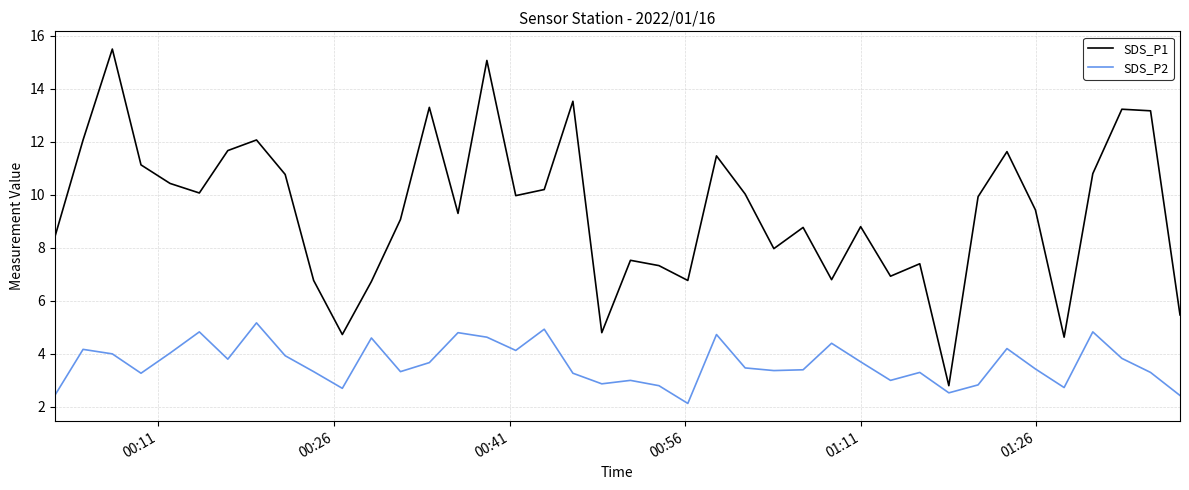

What is the highest value of the SDS_P1 series?

15.5